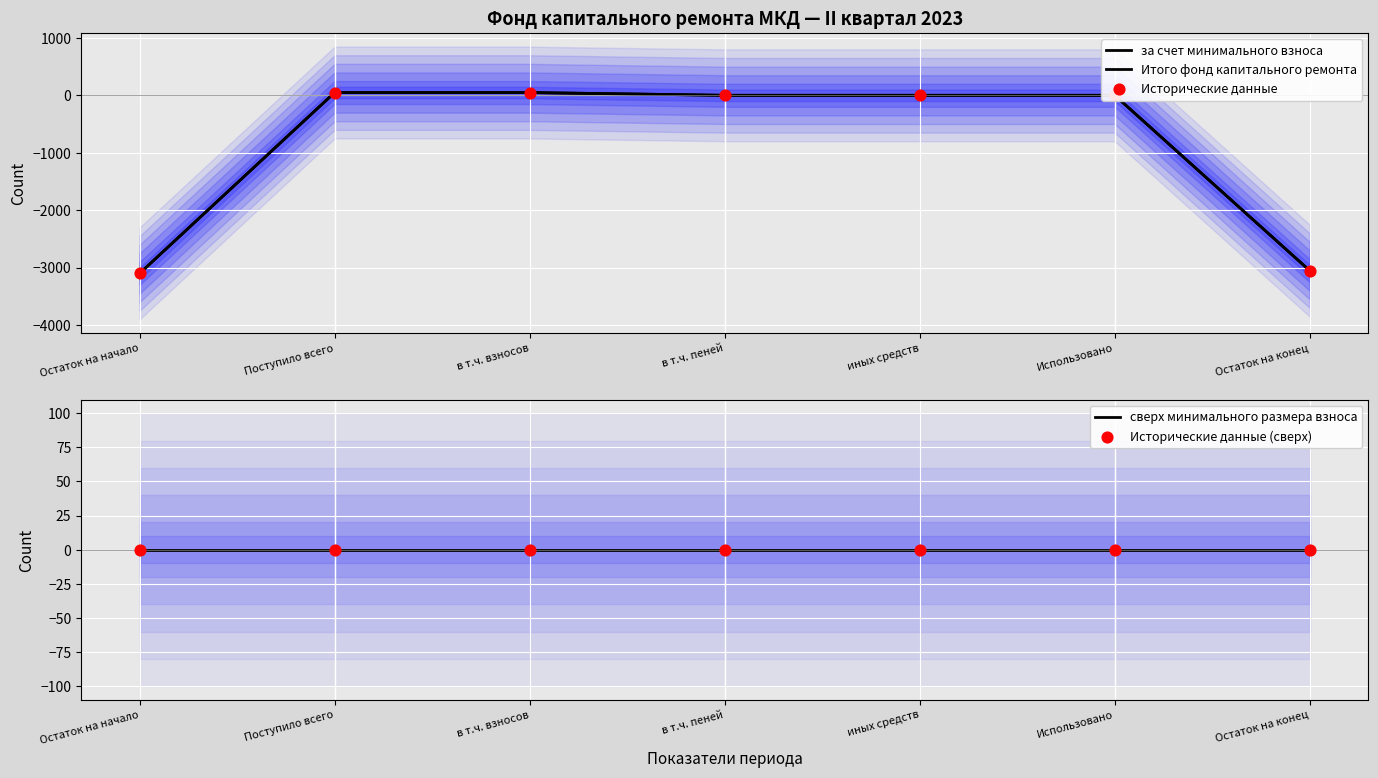

Which series has the largest total across all categories?

сверх минимального размера взноса